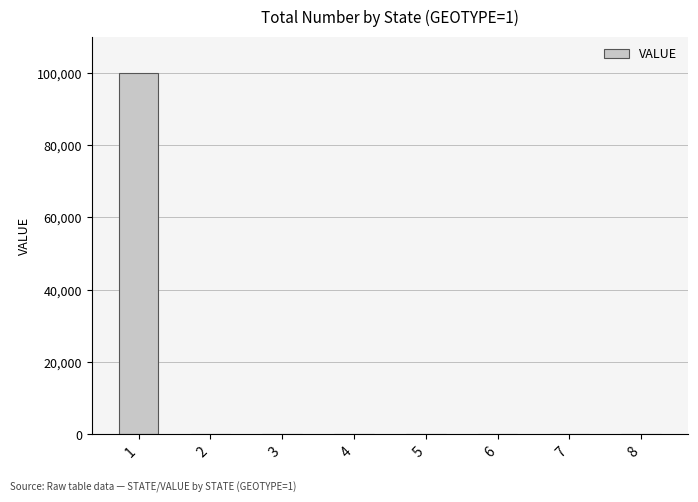

What is the greatest value displayed?

100000